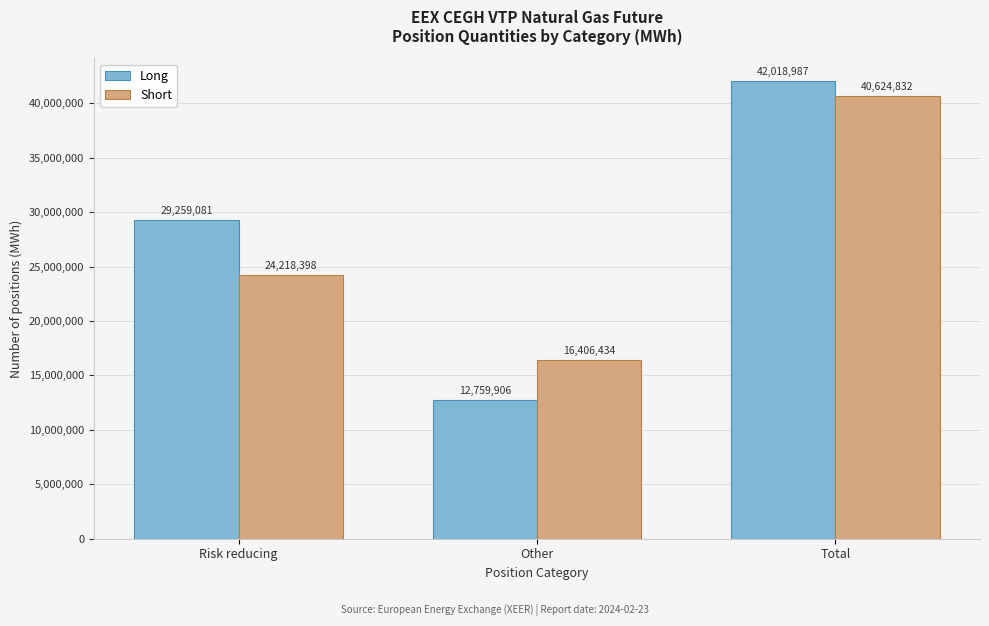

Reading left to right, extract all data points from this chart.

Long: 29259081	12759906	42018987
Short: 24218398	16406434	40624832